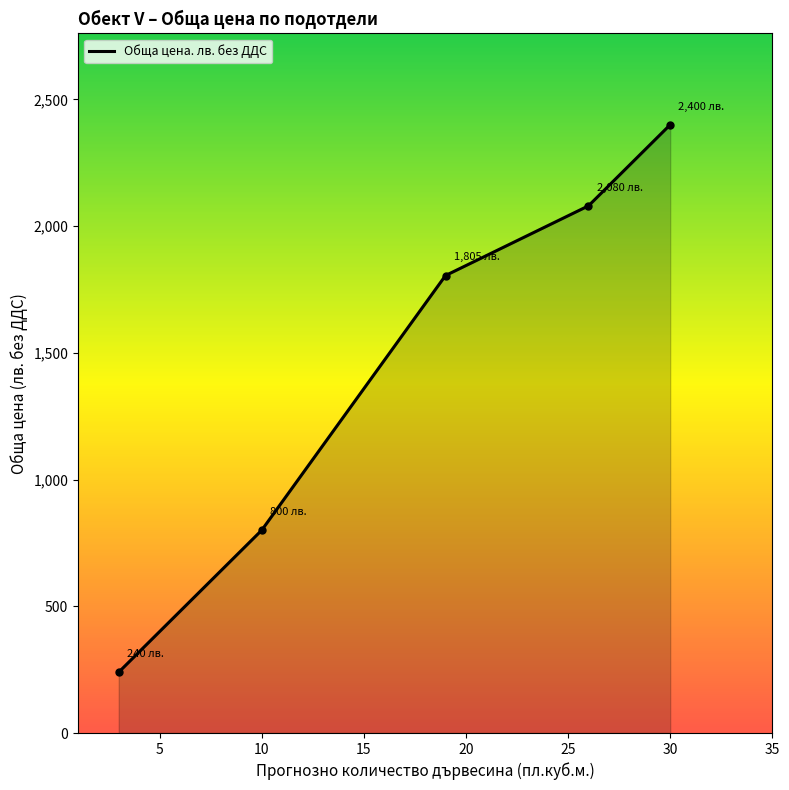

What is the difference between the second highest and minimum values?

1840